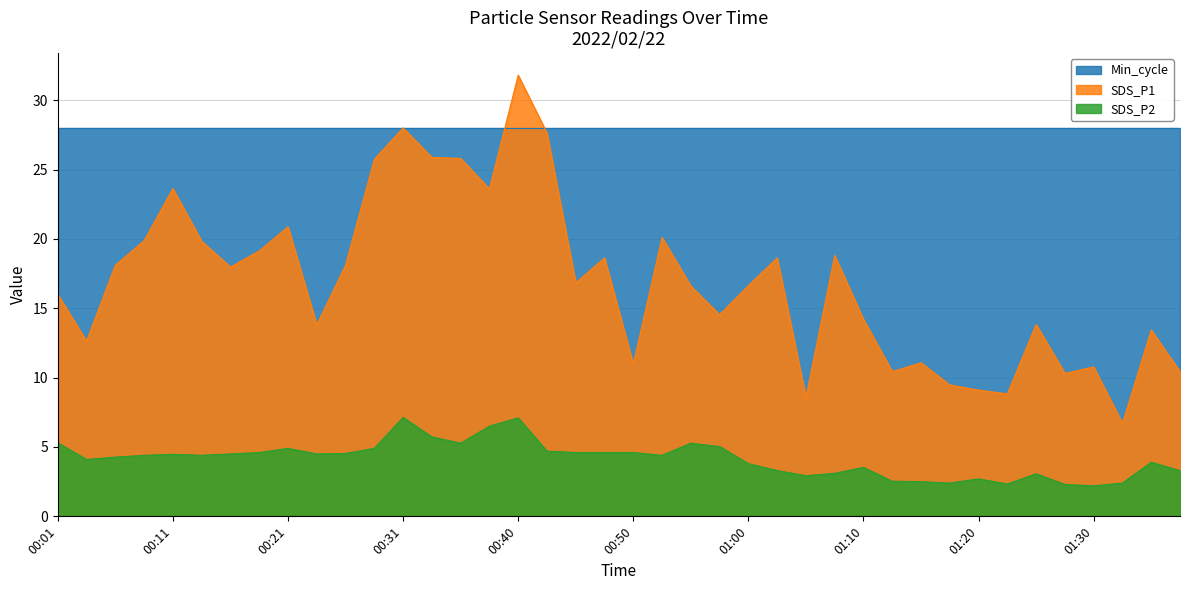

The SDS_P1 series shows 23.5 at 00:58. True or false?

False